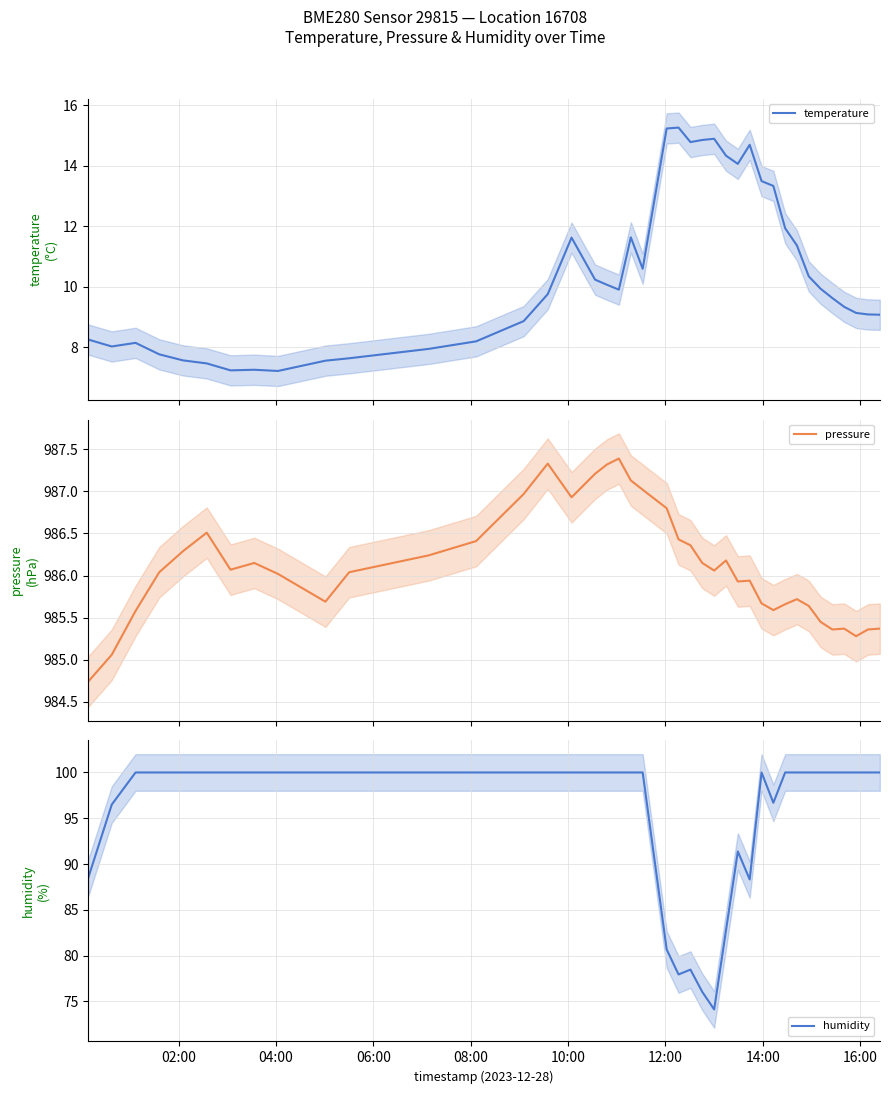

What is the maximum value for temperature?

15.3